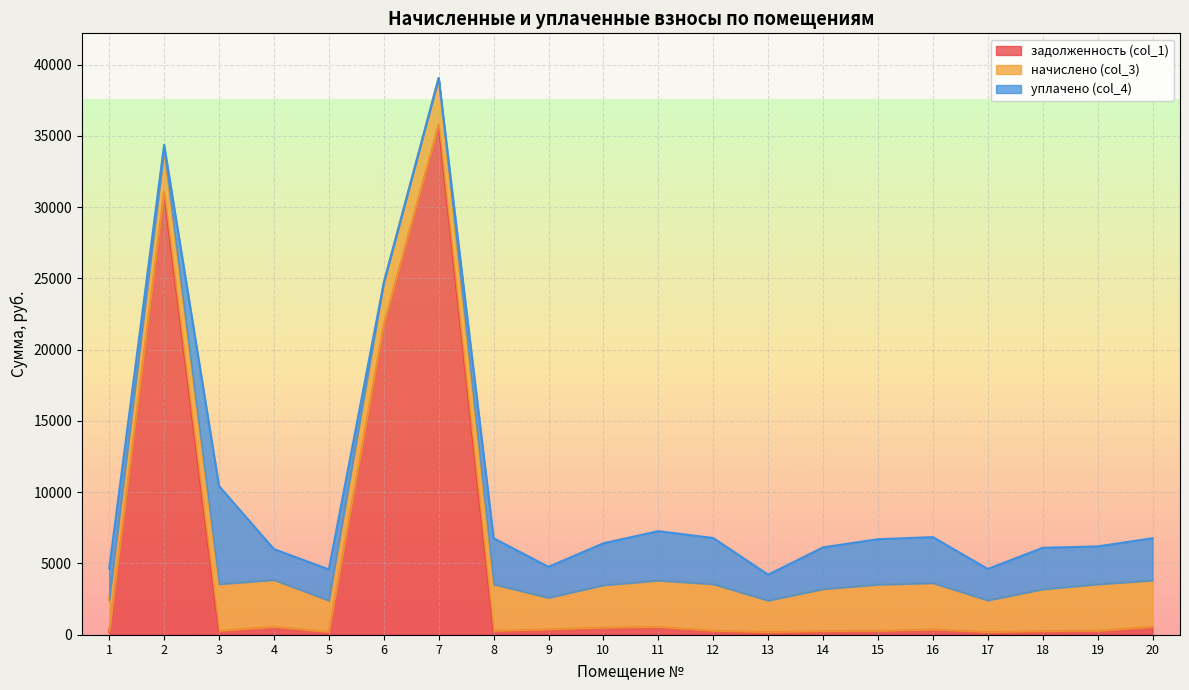

The начислено (col_3) series shows 5069.1 at 3. True or false?

False